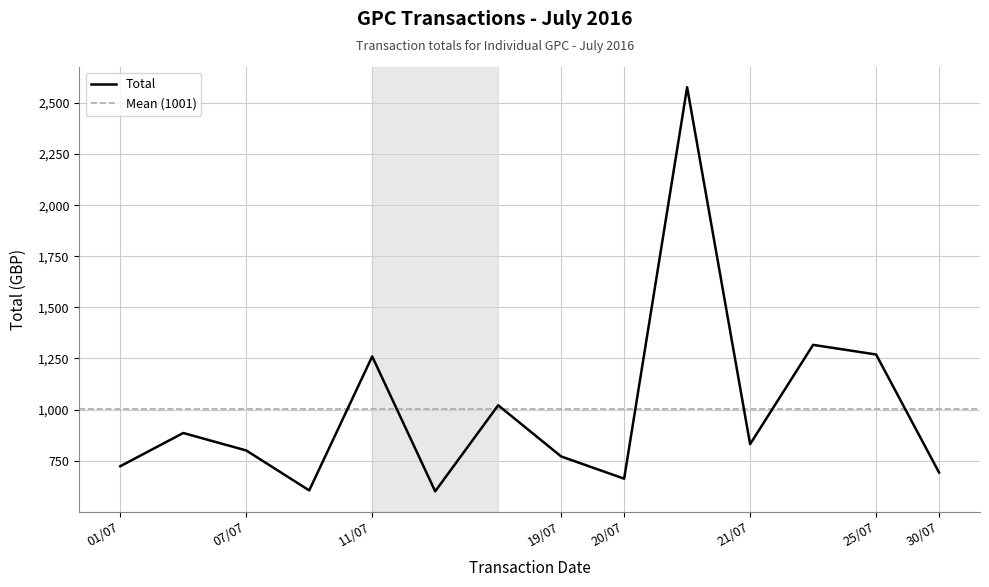

The value of Total at 20/07 is 443.4. True or false?

False